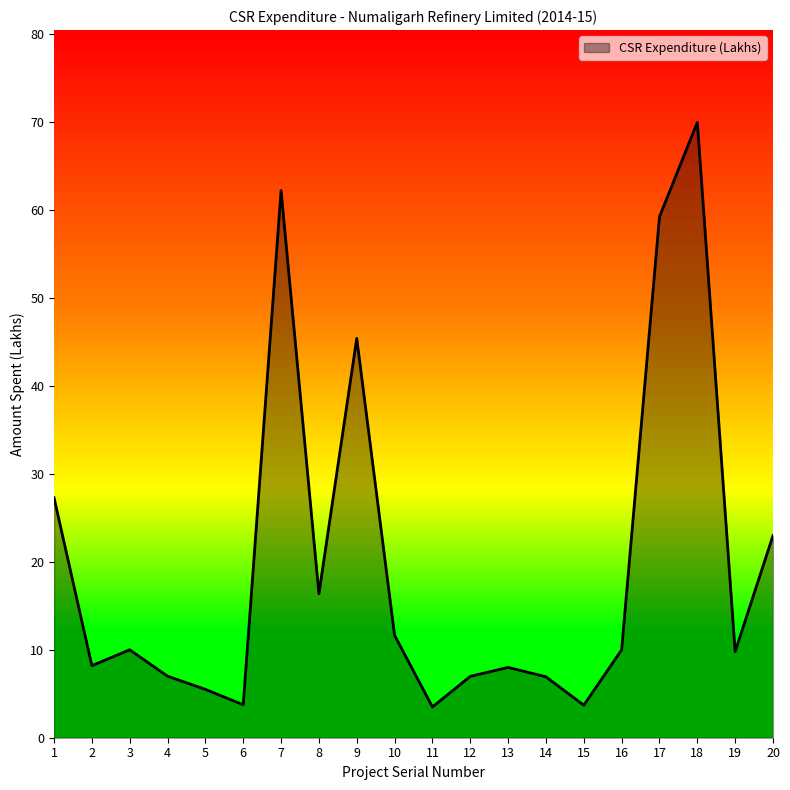

Which label corresponds to the largest value in the chart?

18